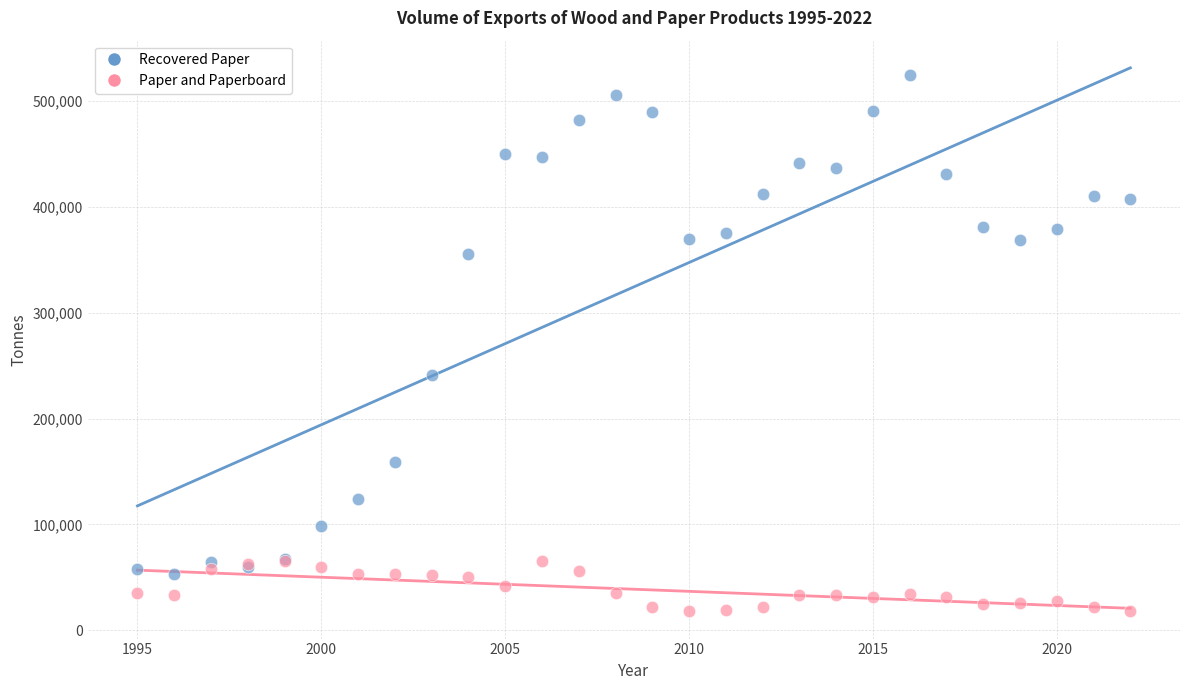

Which series reaches the minimum Y coordinate?

Paper and Paperboard